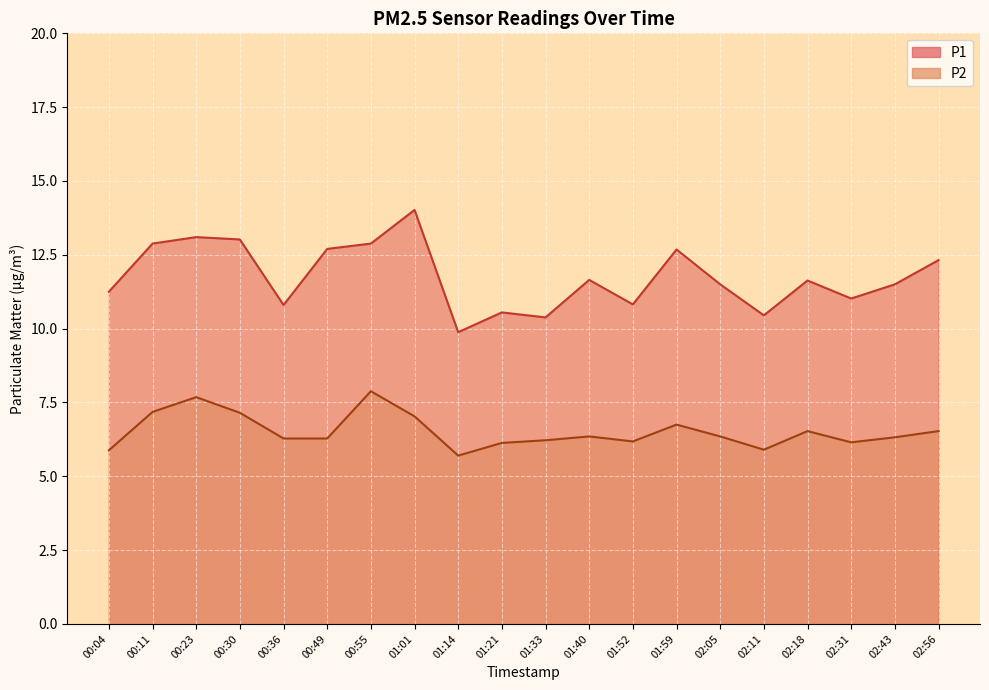

What is the greatest value displayed?

14.0